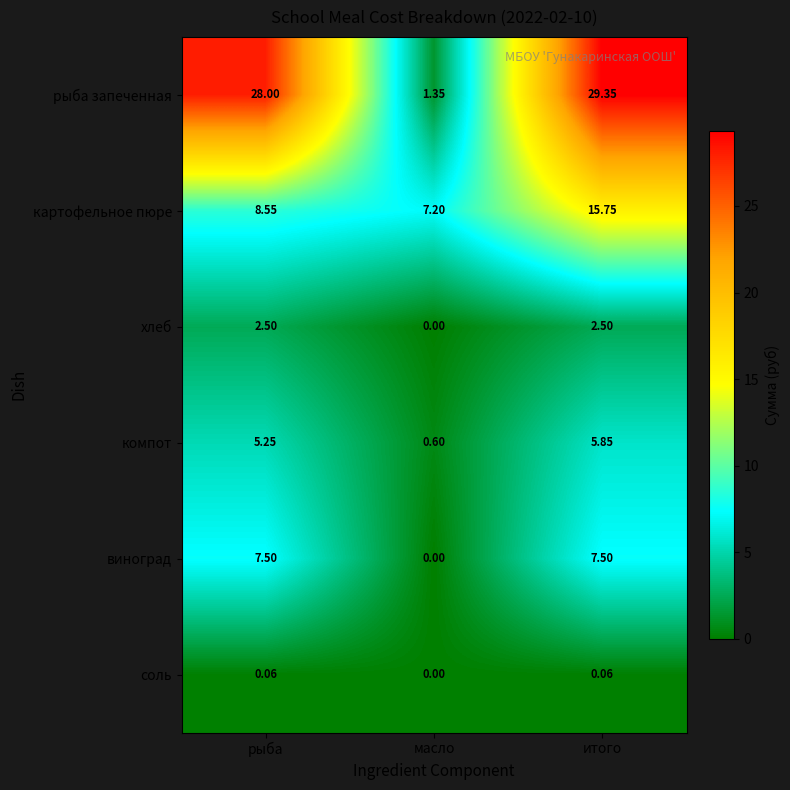

At which category is the sum across all series the highest?

итого